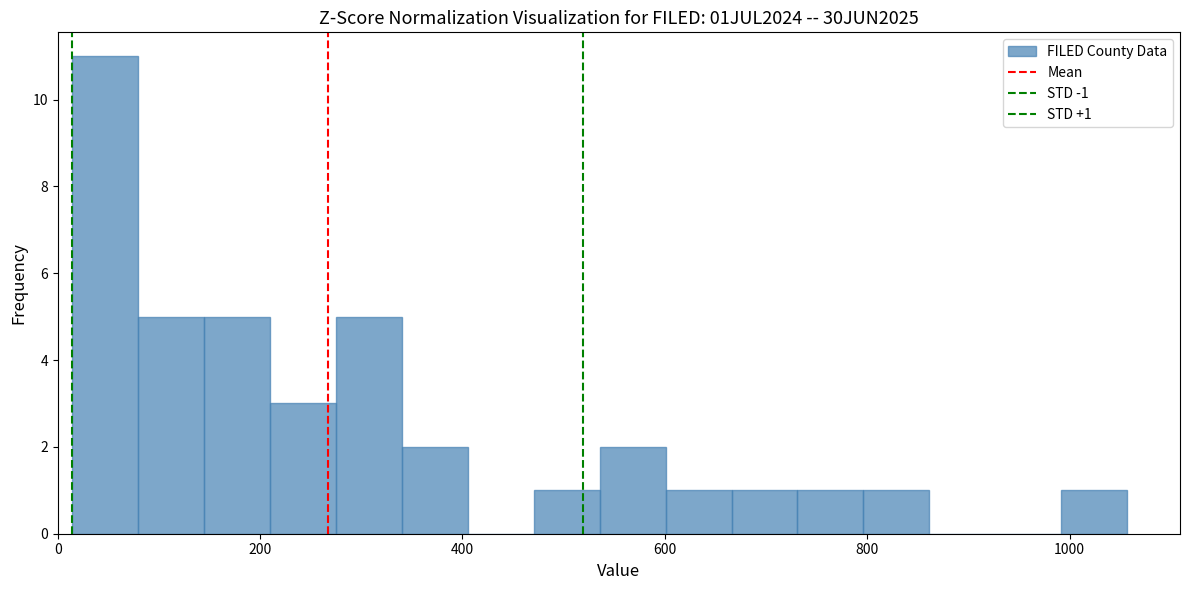

Read against the x-axis, roughly where is the centre of the tallest bar?

40